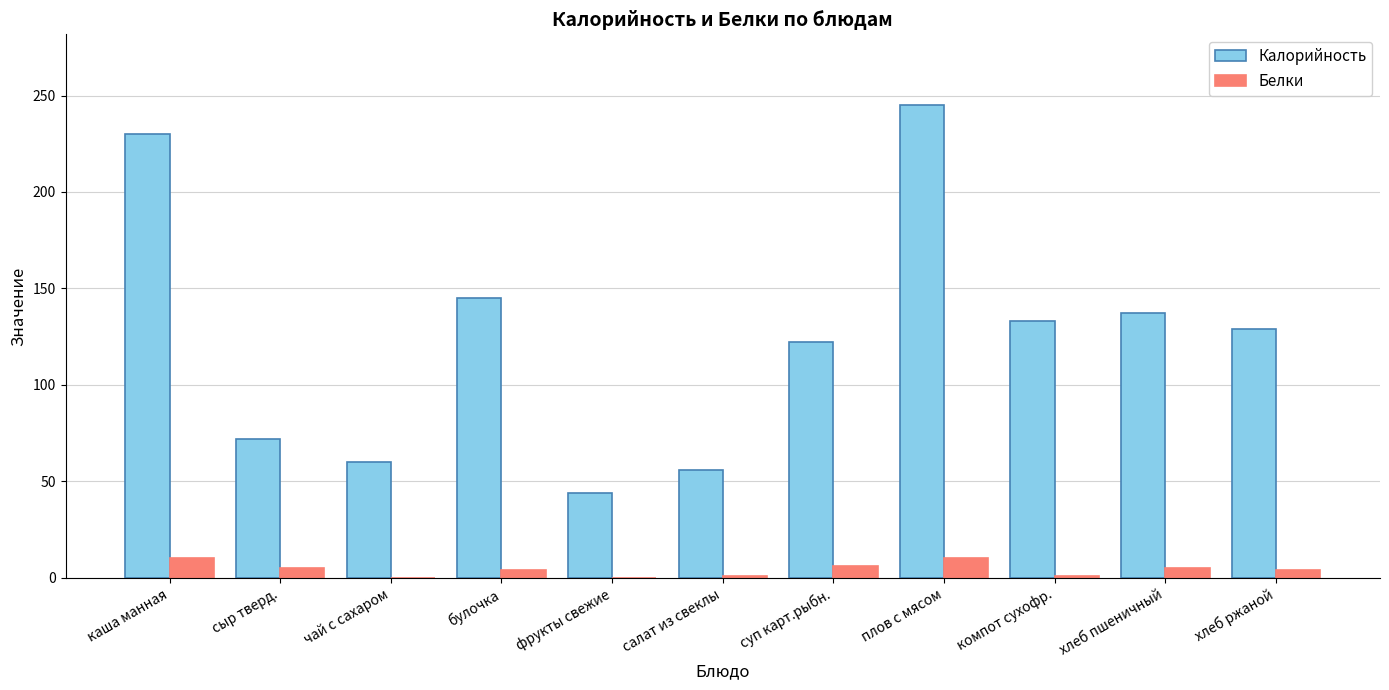

Which series has the largest range (max minus min)?

Калорийность